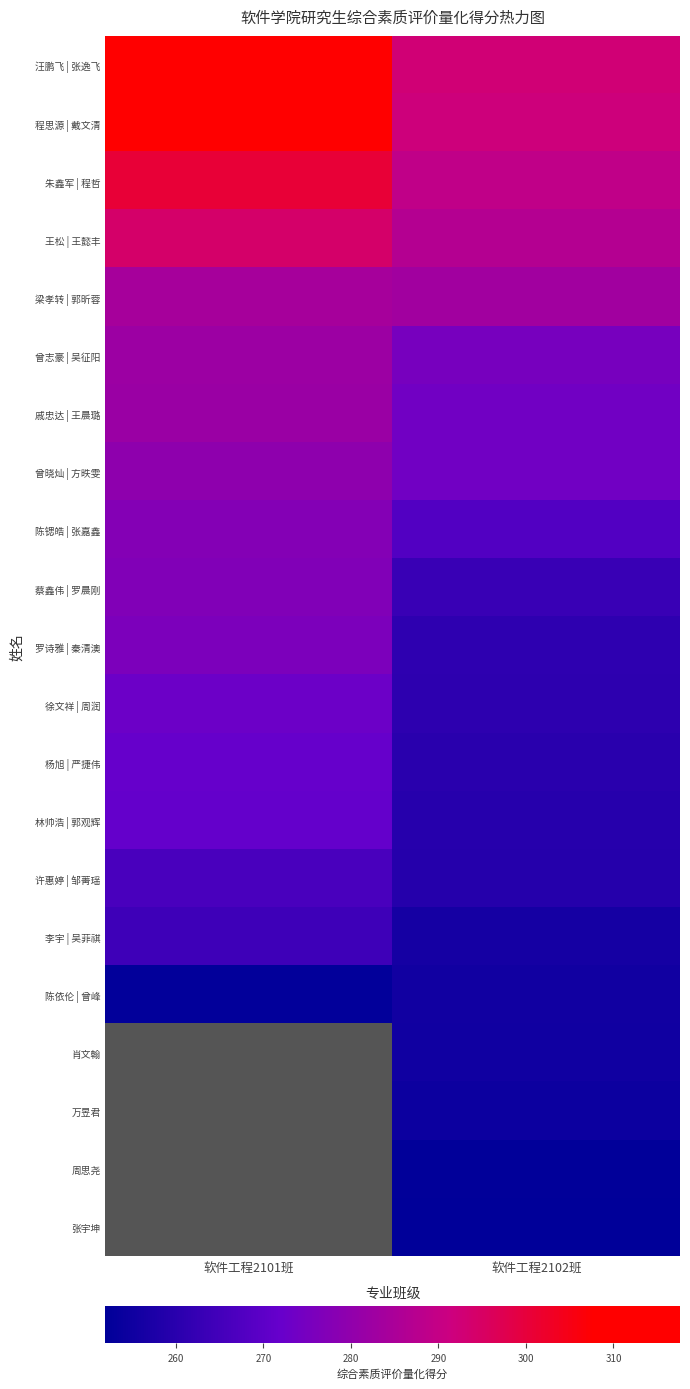

What is the greatest value displayed?

317.6